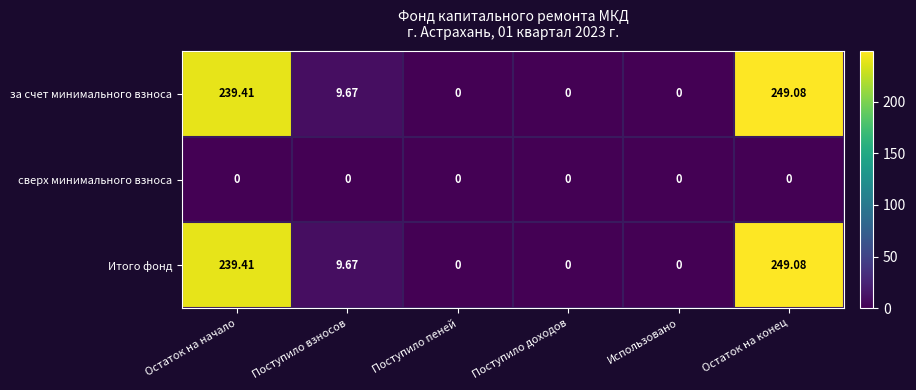

At which category is the sum across all series the highest?

Остаток на конец